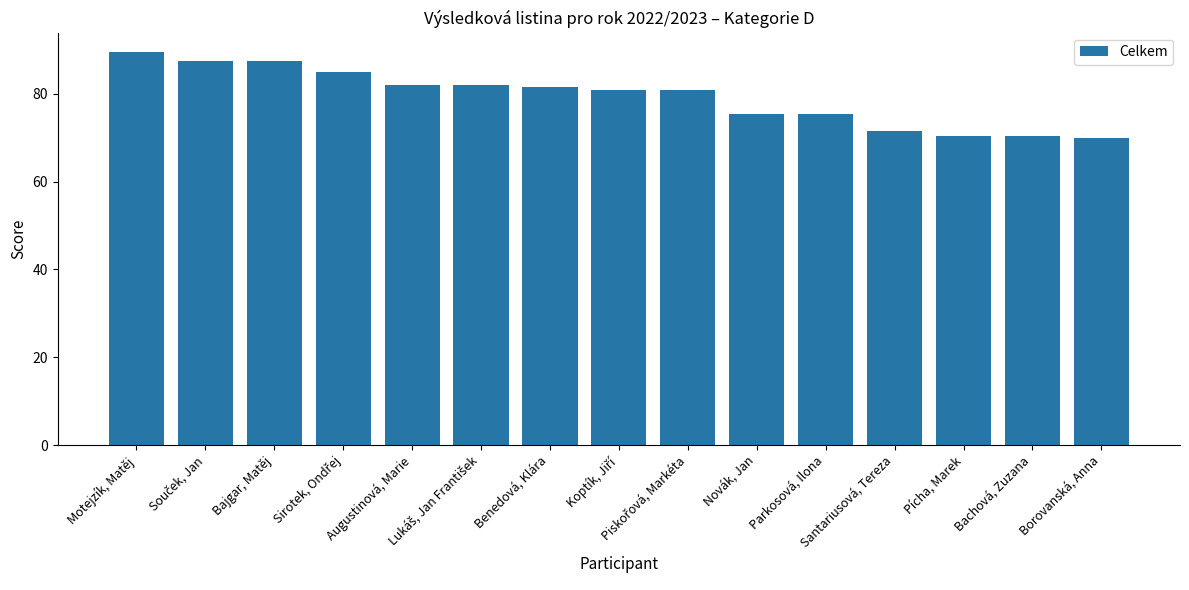

What is the value of the 8th bar from the left?

81.0